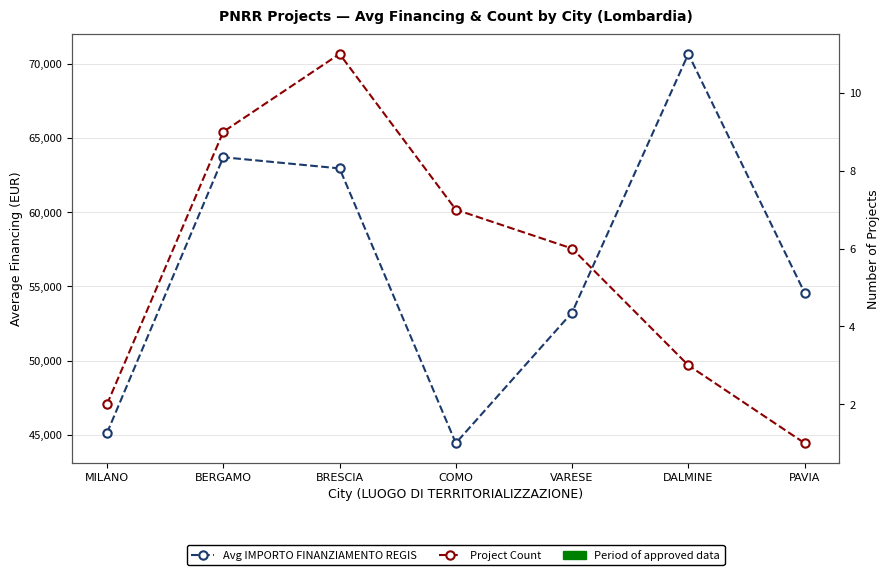

Reading right to left, list all the values displayed in this chart.

Avg IMPORTO FINANZIAMENTO REGIS: 54577.6	70666.7	53244.6	44447.3	62956.5	63706.9	45134.3
Project Count: 1.0	3.0	6.0	7.0	11.0	9.0	2.0